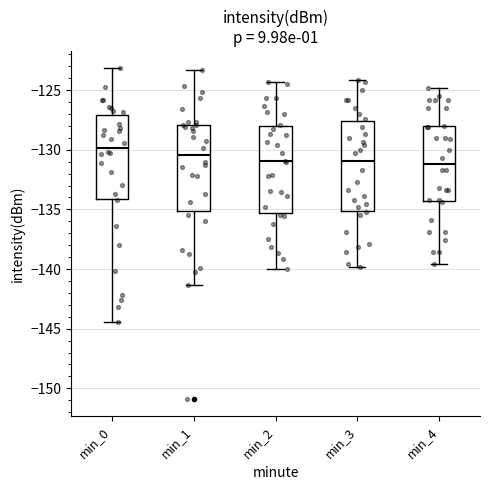

Which box has the highest median line?

min_0